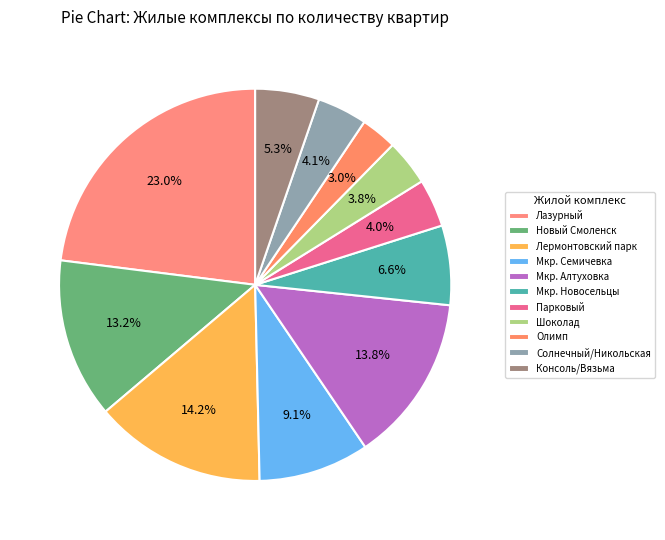

To the nearest percent, what percentage of the pie is Олимп?

3%